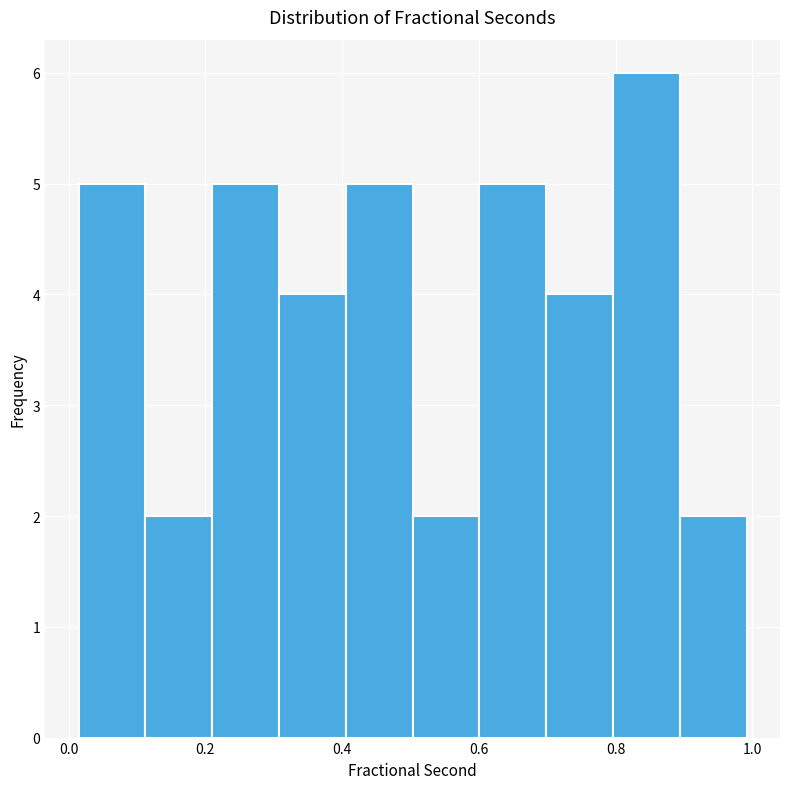

Which range on the x-axis has the tallest bar?

0.80 to 0.90